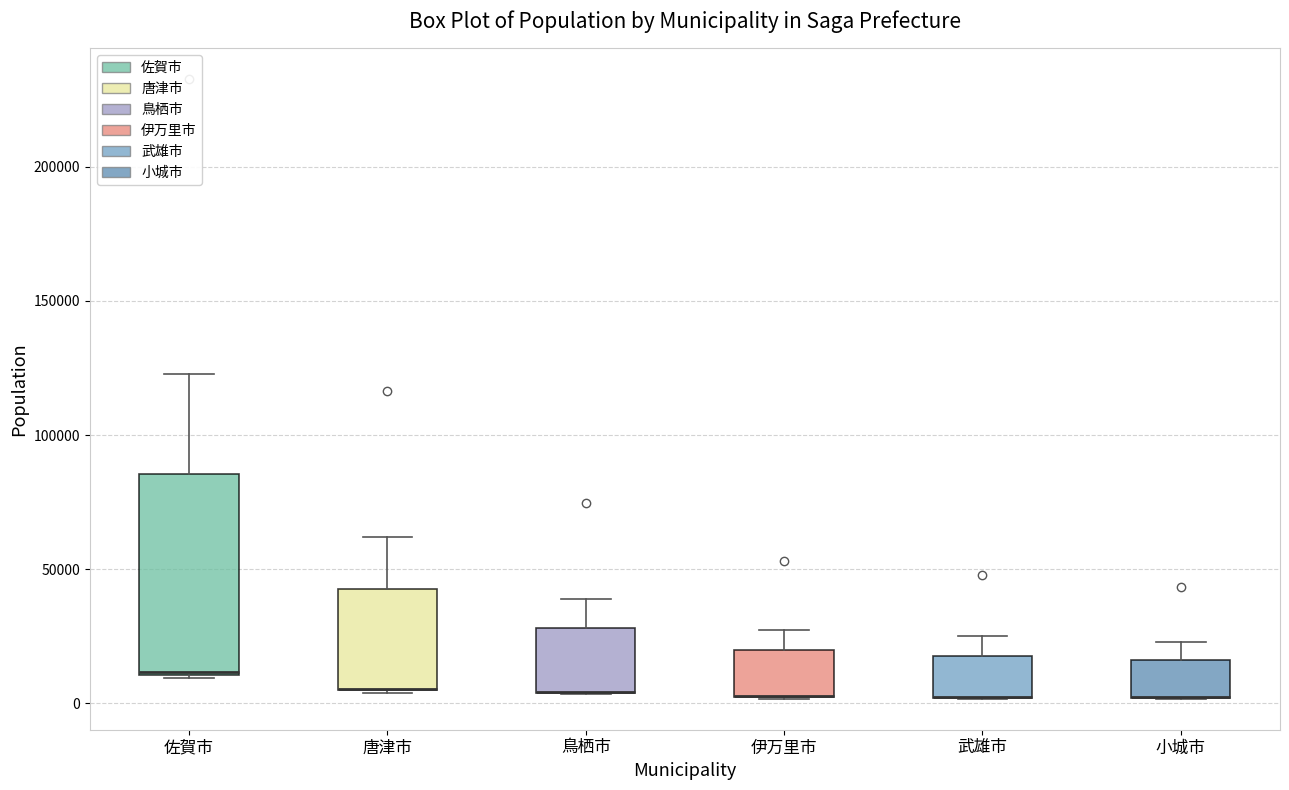

Which box is the tallest, from its lower edge to its upper edge?

佐賀市